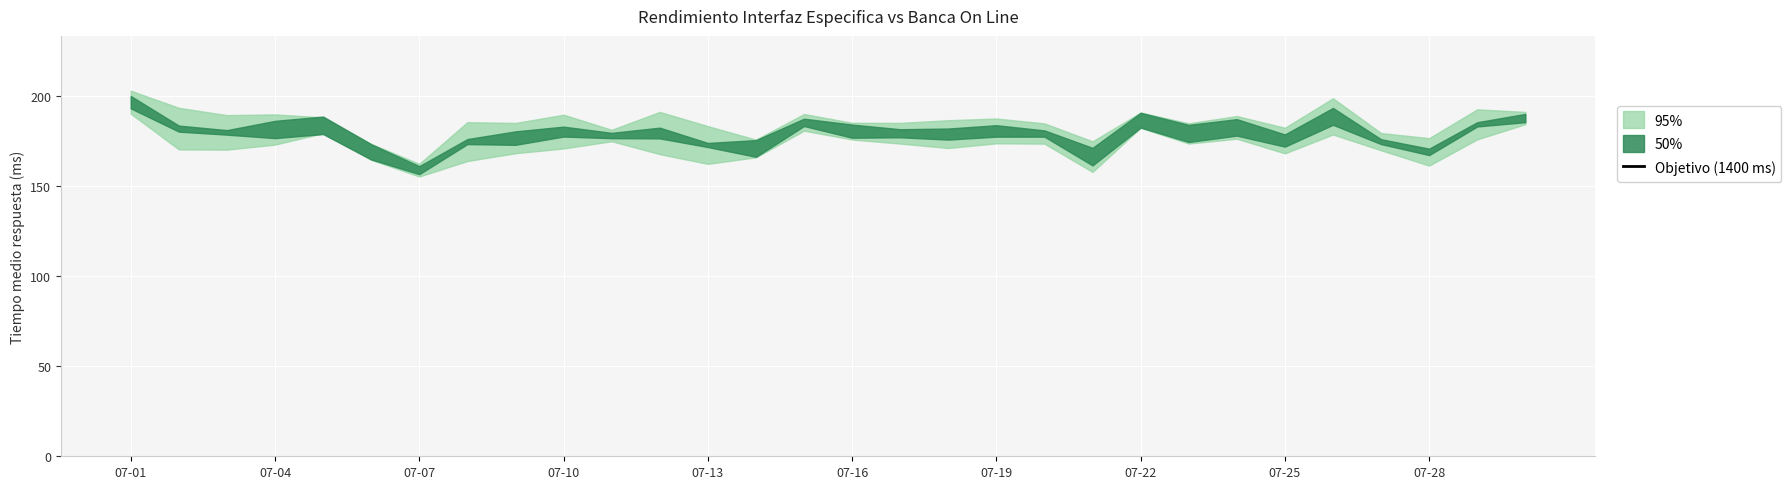

True or false: Información Cuentas App and Información Cuentas Web cross at least once.

False